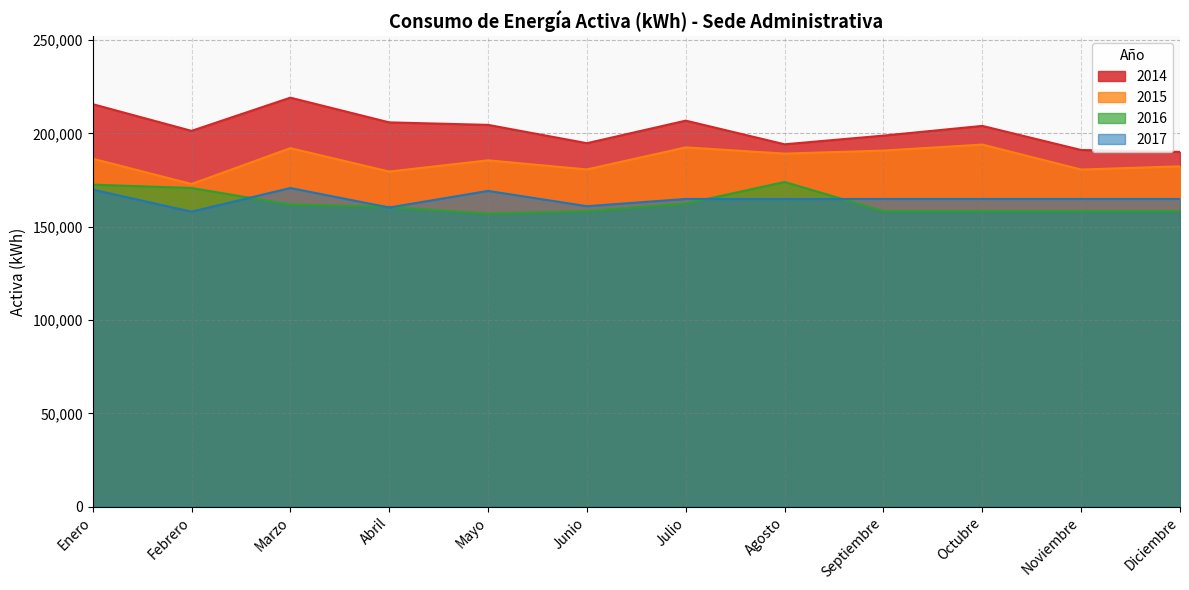

Where does the 2014 series first go above 203999?

Enero